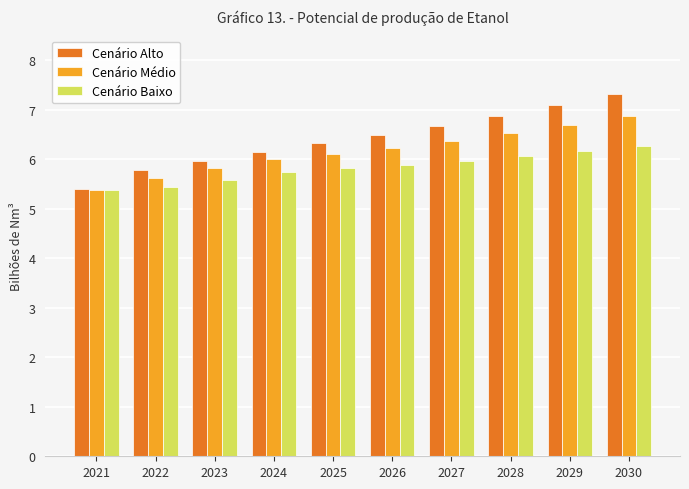

Is the value of Cenário Baixo at 2026 greater than the value of Cenário Médio at 2030?

No